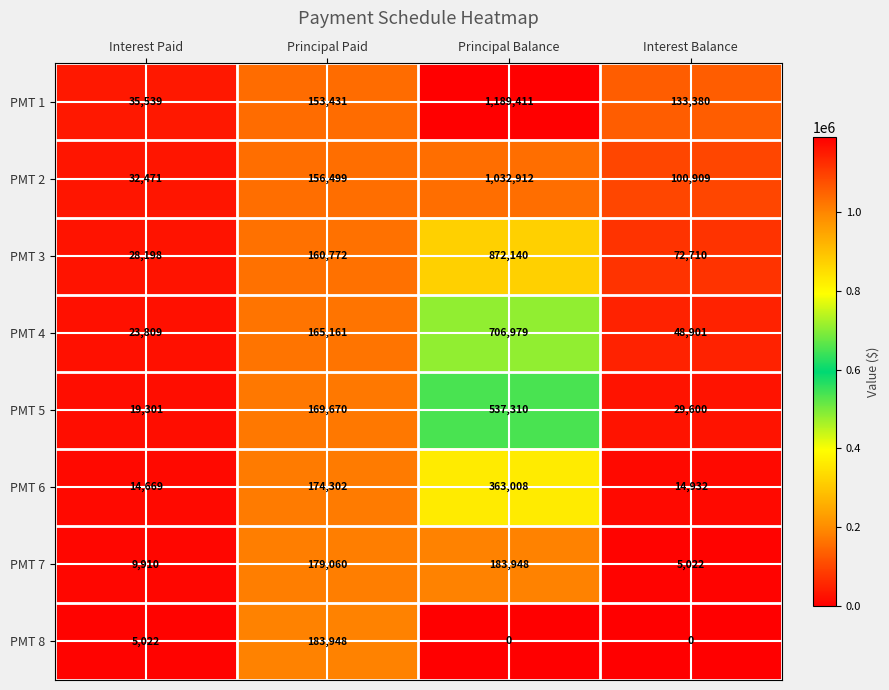

What is the approximate value of PMT 3 at Interest Paid, to the nearest 10?

28200